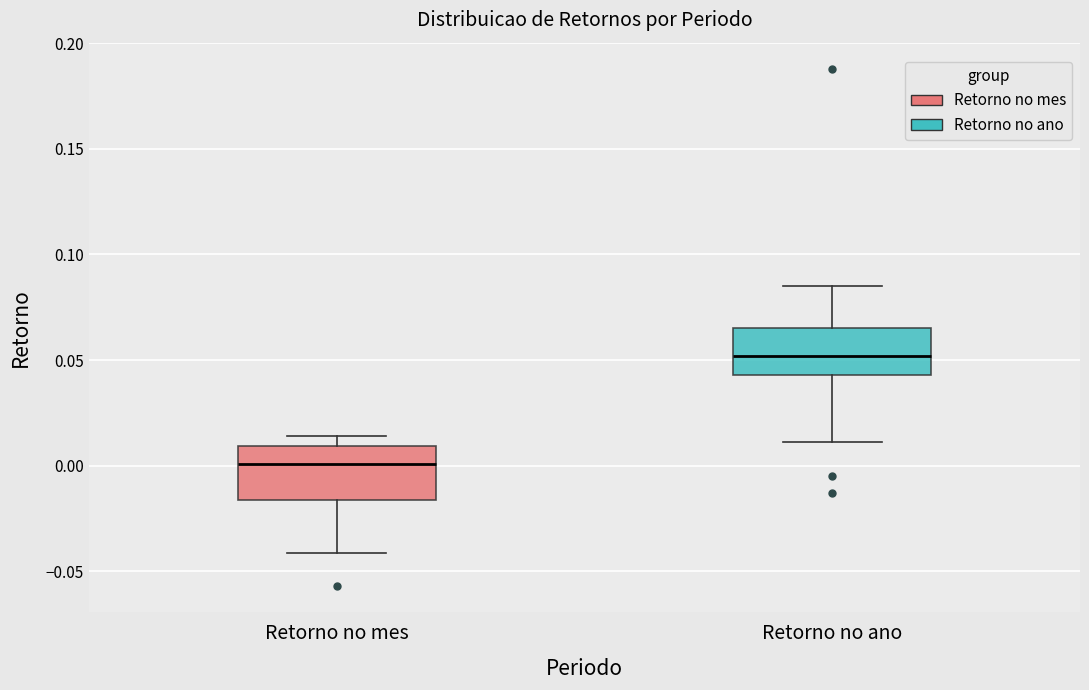

Reading left to right, transcribe this box plot: for each box, give where its median line is, the range the box spans, and where its two whiskers end, as read against the y-axis. The values are not printed on the chart, so give them approximately, as read against the axis.

Retorno no mes: median 0.000, box -0.015 to 0.010, whiskers -0.040 to 0.015
Retorno no ano: median 0.050, box 0.045 to 0.065, whiskers 0.010 to 0.085